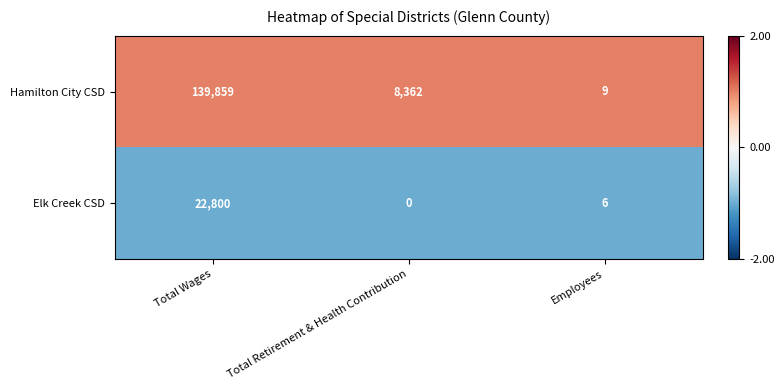

Reading left to right, list all the values displayed in this chart.

Hamilton City CSD: 139859	8362	9
Elk Creek CSD: 22800	0	6